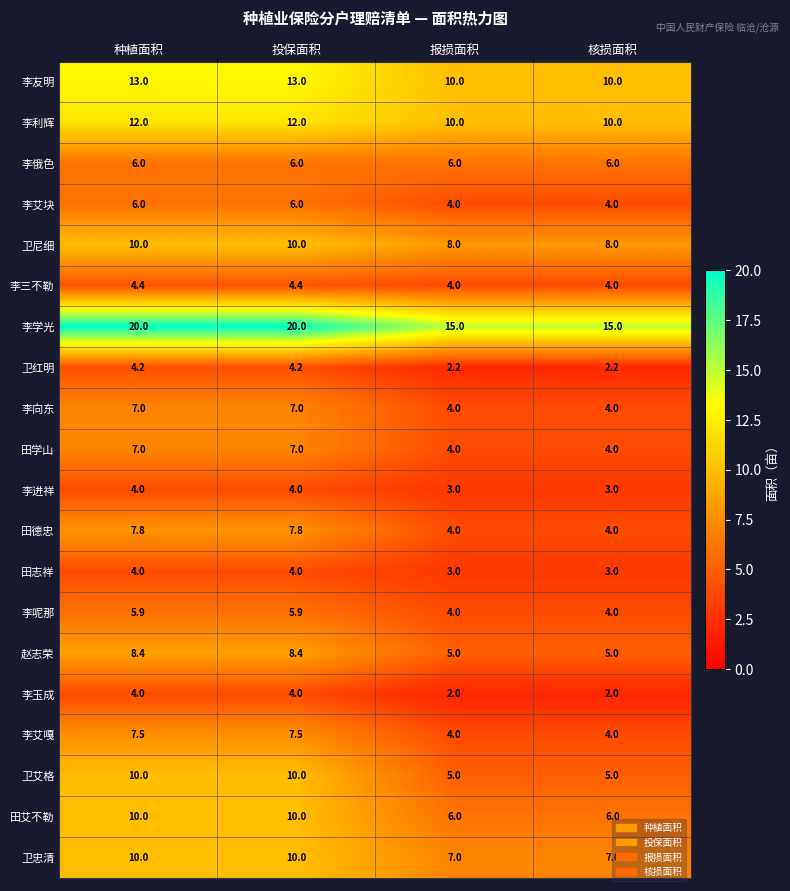

True or false: 卫尼细 has a value of 10.0 at 种植面积.

True